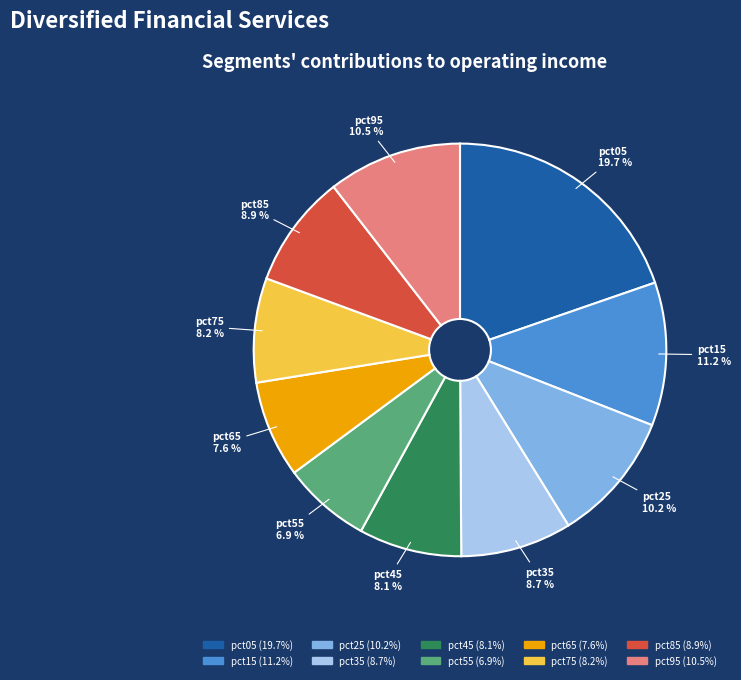

Count the number of slices in the pie.

10